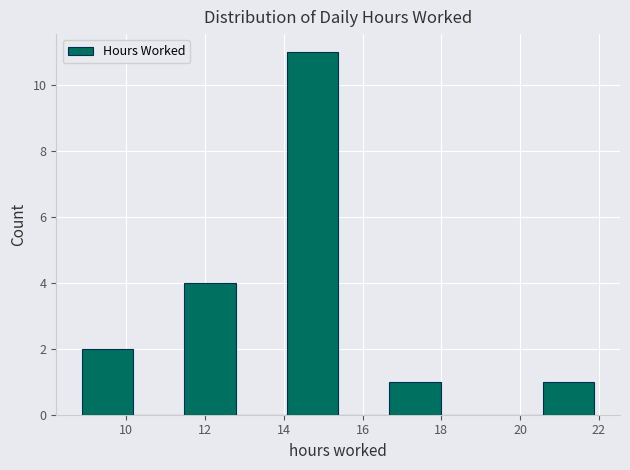

Which range on the x-axis has the tallest bar?

14.0 to 15.4